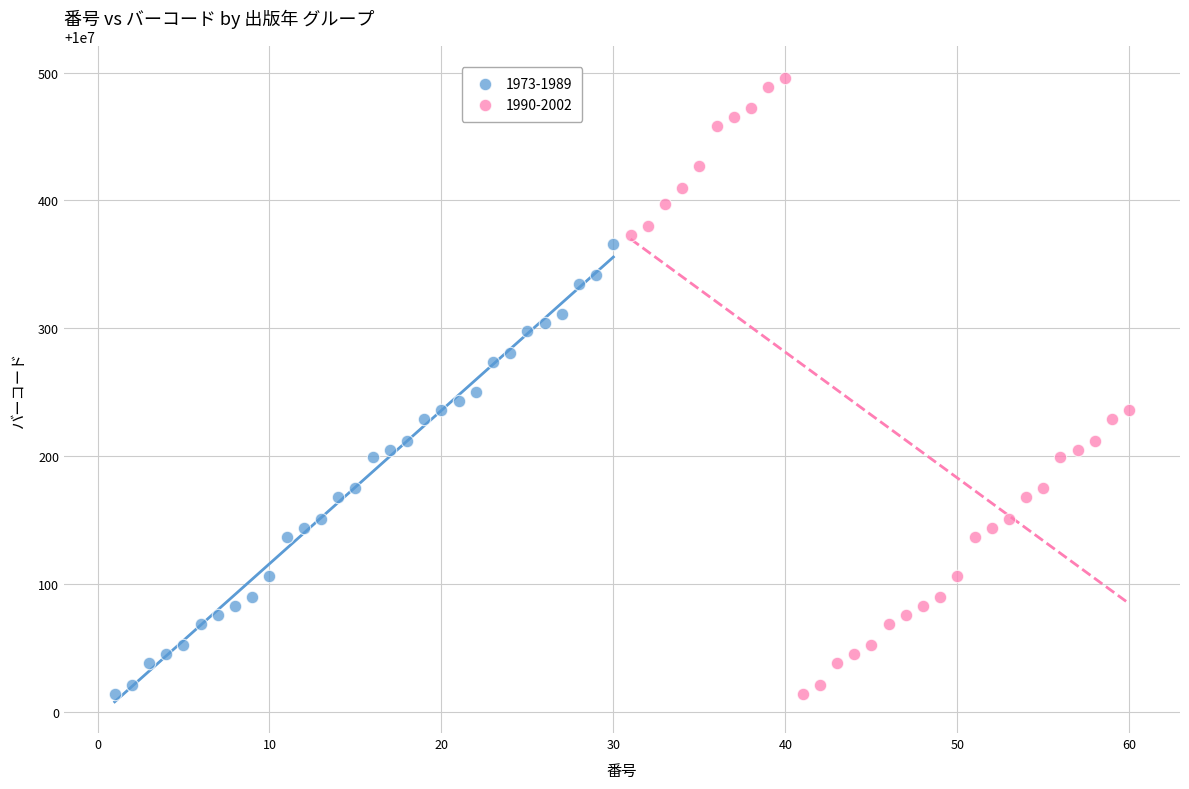

Which series has the largest Y range (max minus min)?

1990-2002